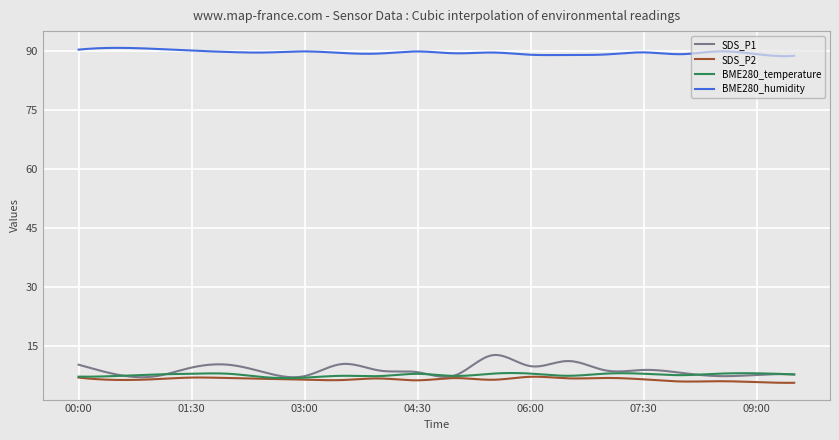

What is the smallest value displayed?

5.6